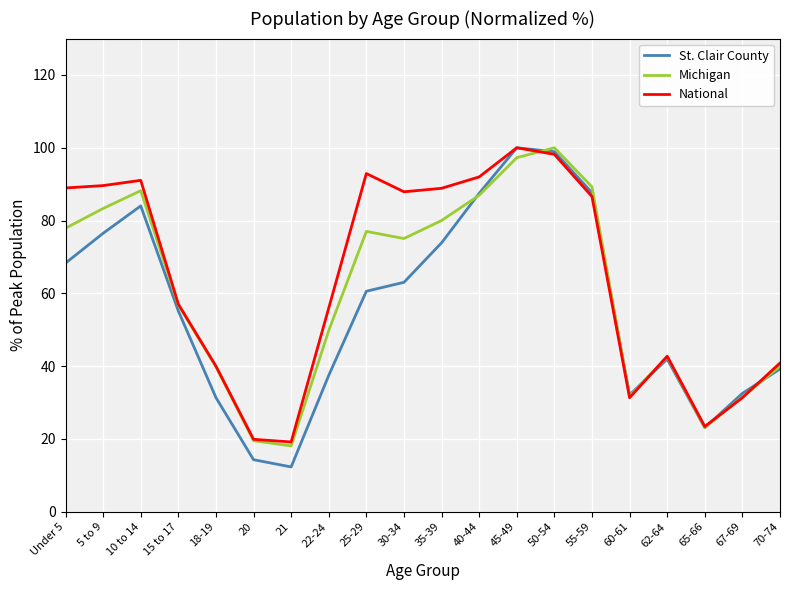

What is the difference between the maximum and minimum values in the National series?

80.8